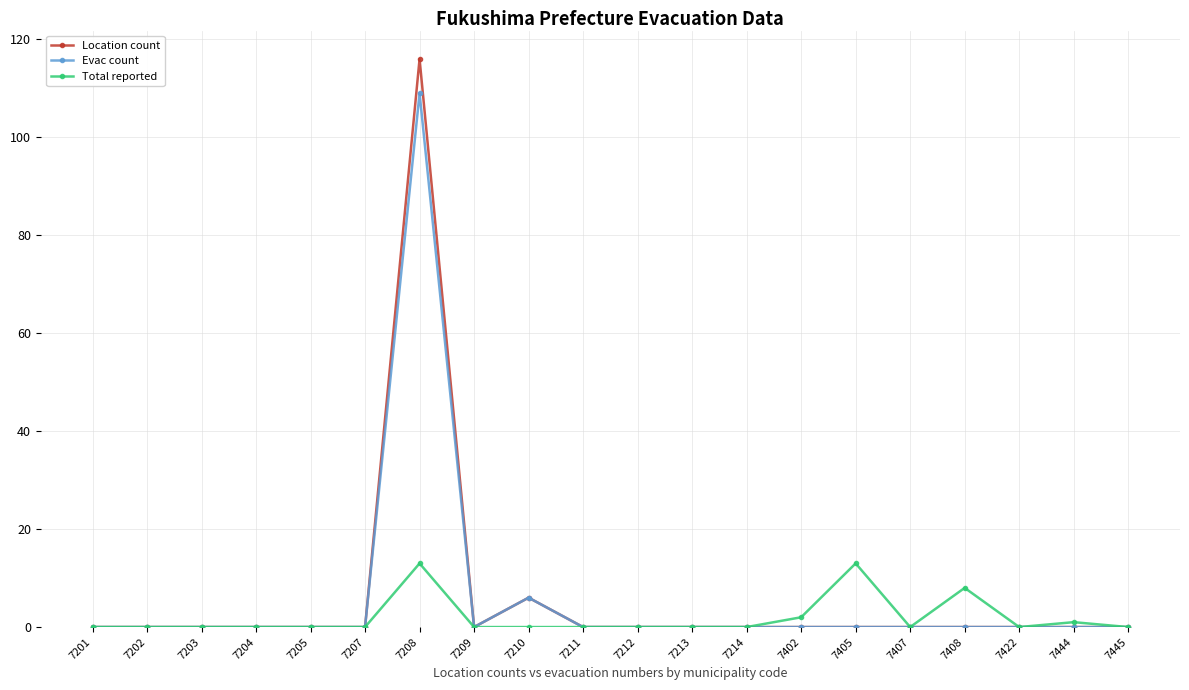

What is the value of the Location count point at the 7th from the left?

116